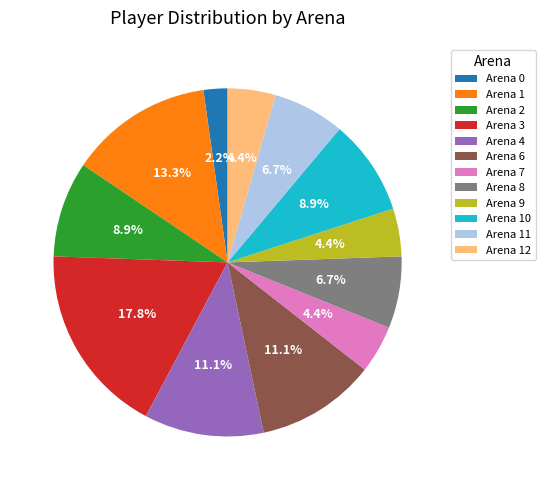

To the nearest percent, what is the difference between the Arena 8 and Arena 2 slice percentages?

2%